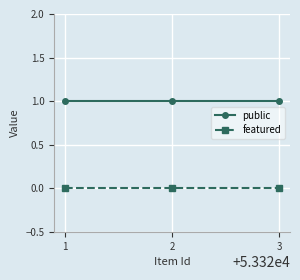

How many distinct data groups are displayed?

2